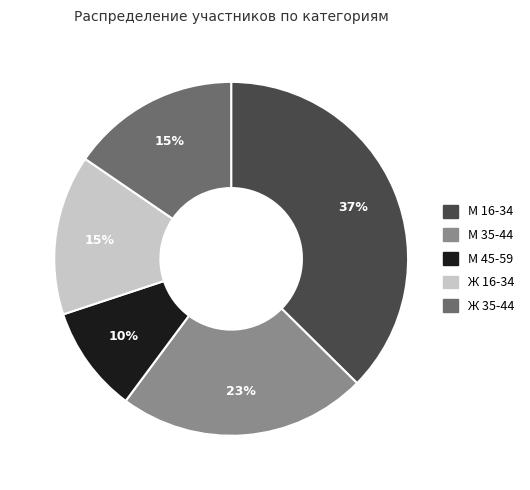

Does М 45-59 represent more than half of the total?

No